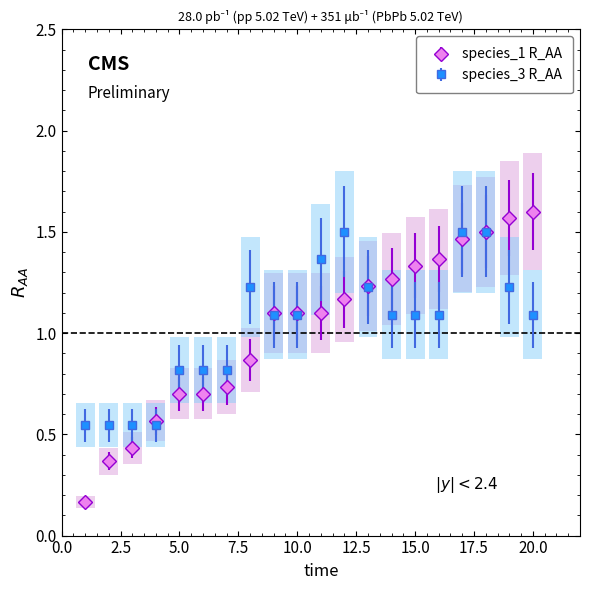

Which series has the widest spread of values?

species_1 R_AA